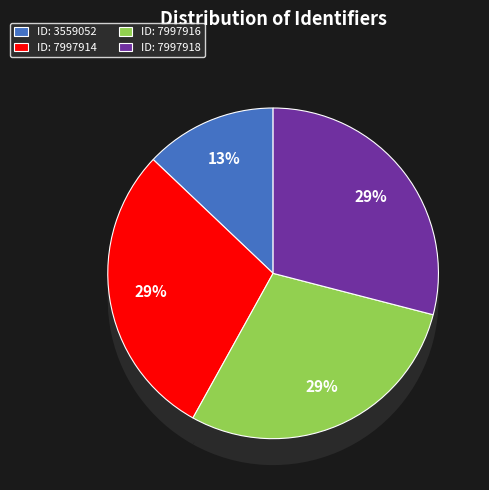

What percentage is NOT represented by Vermenigvuldigen met negatieve getallen (7997914)?

71.0%